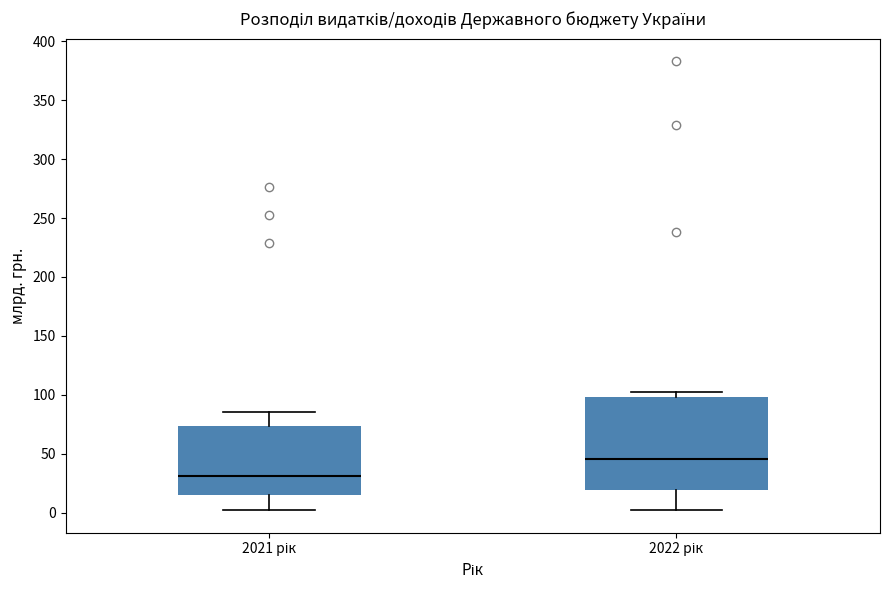

Comparing the boxes themselves (not the whiskers), which one is the tallest?

2022 рік